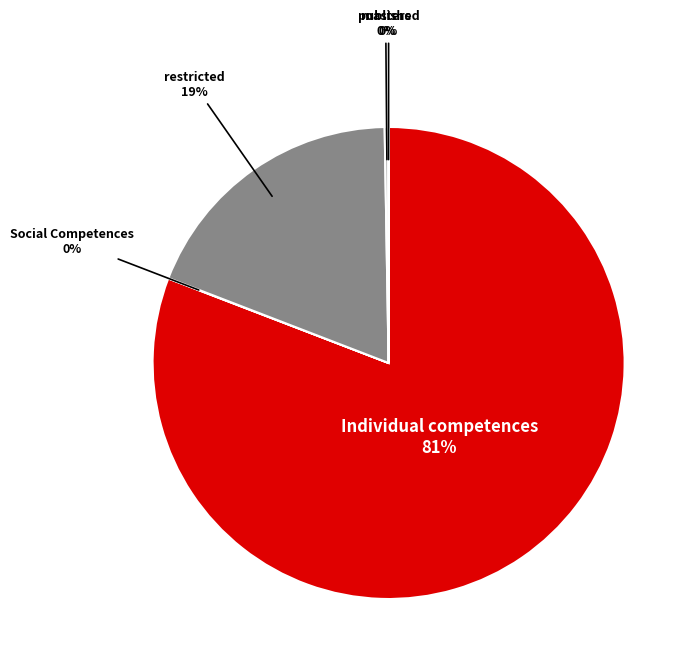

Combined, do restricted and Individual competences account for over 50%?

Yes